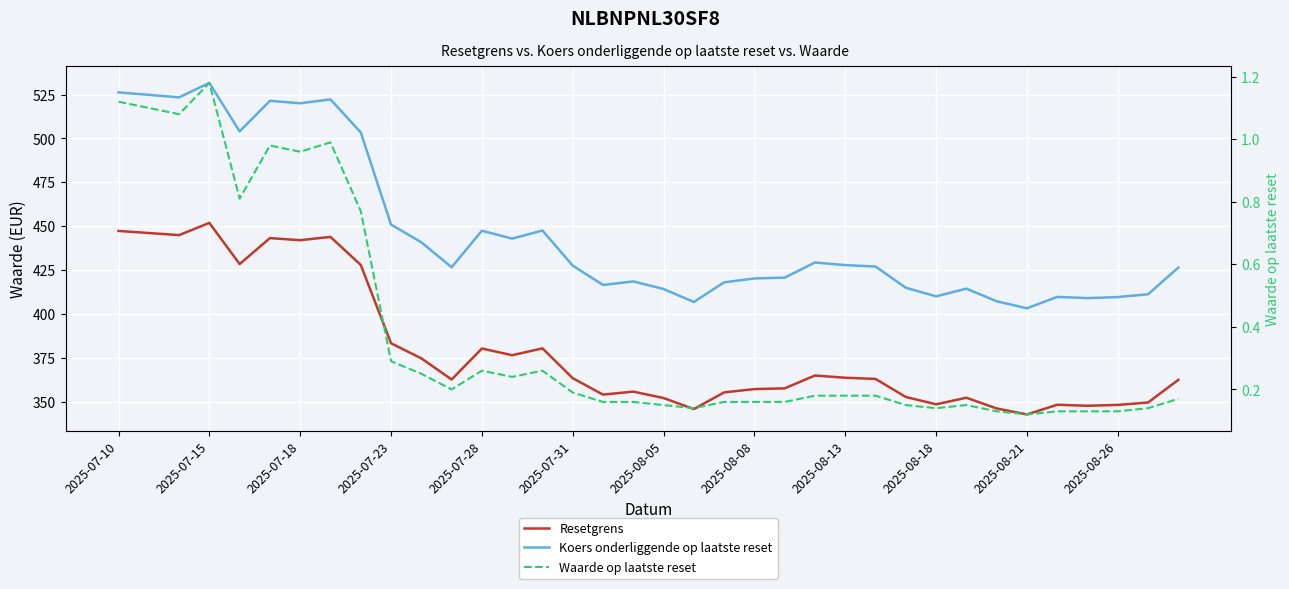

Rank the series at 2025-08-21 from highest to lowest value.

Koers onderliggende op laatste reset, Resetgrens, Waarde op laatste reset